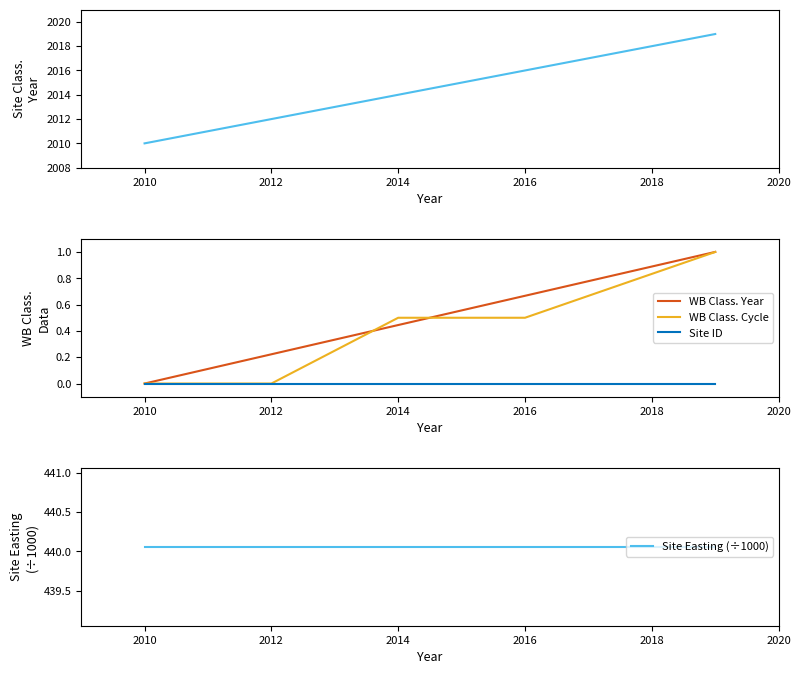

Read the WB Class. Cycle value at 2016.

0.5